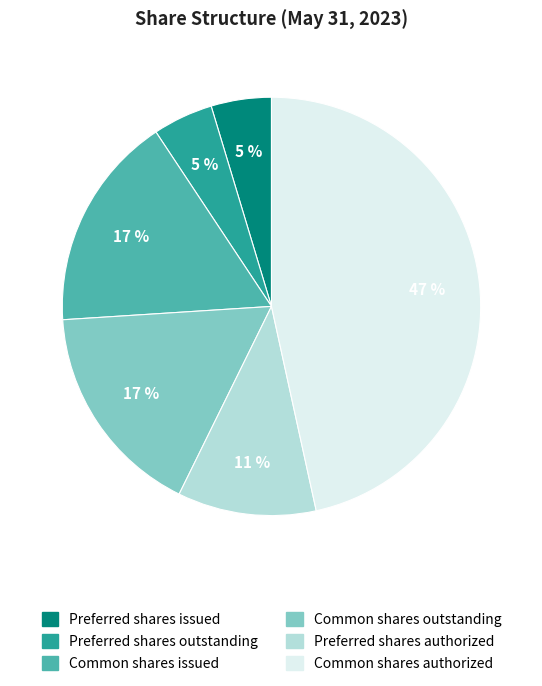

To the nearest percent, what is the average slice percentage?

17%